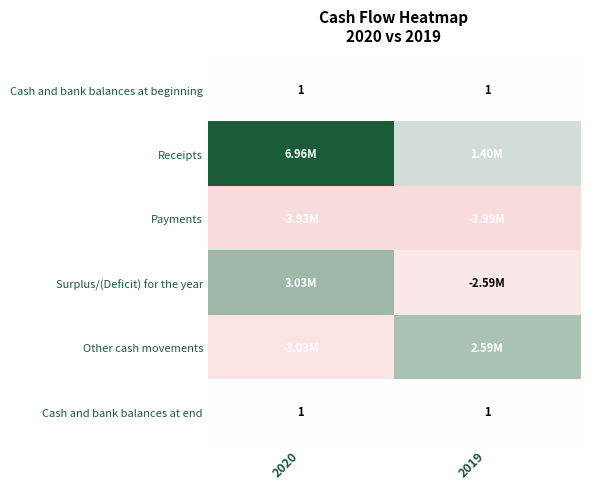

Where is Receipts nearest to the value 4178569?

2020